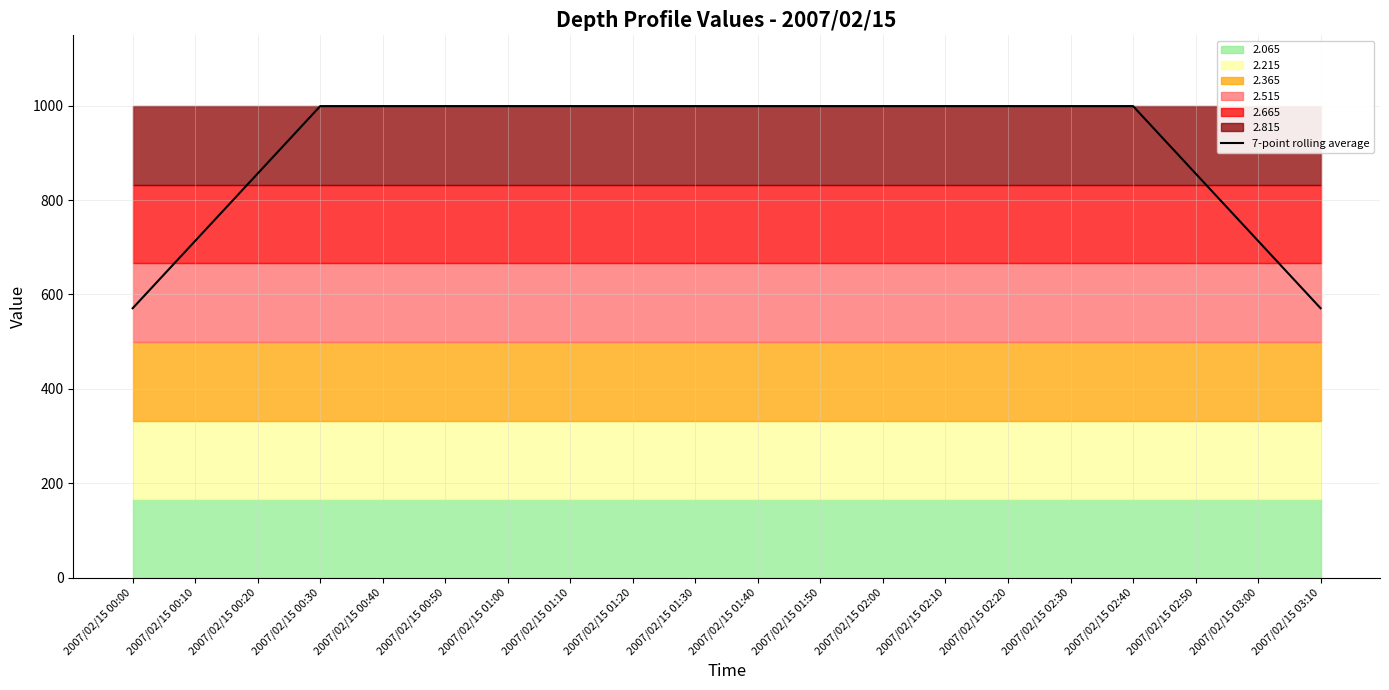

What is the value of the 19th point from the left?

713.6